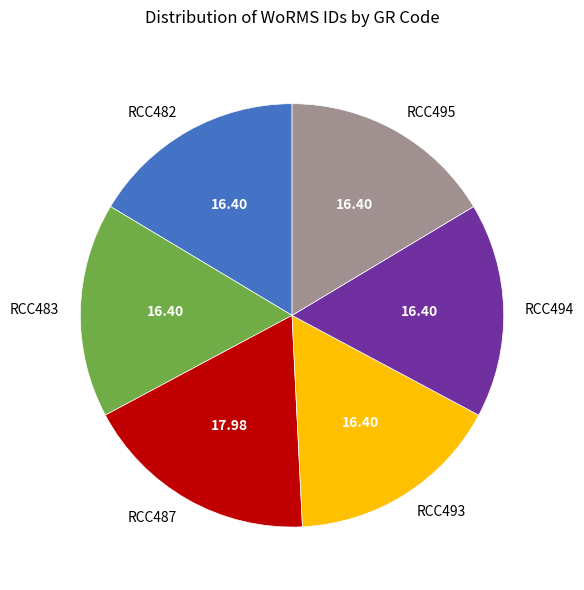

Is the sum of RCC487 and RCC493 greater than half?

No